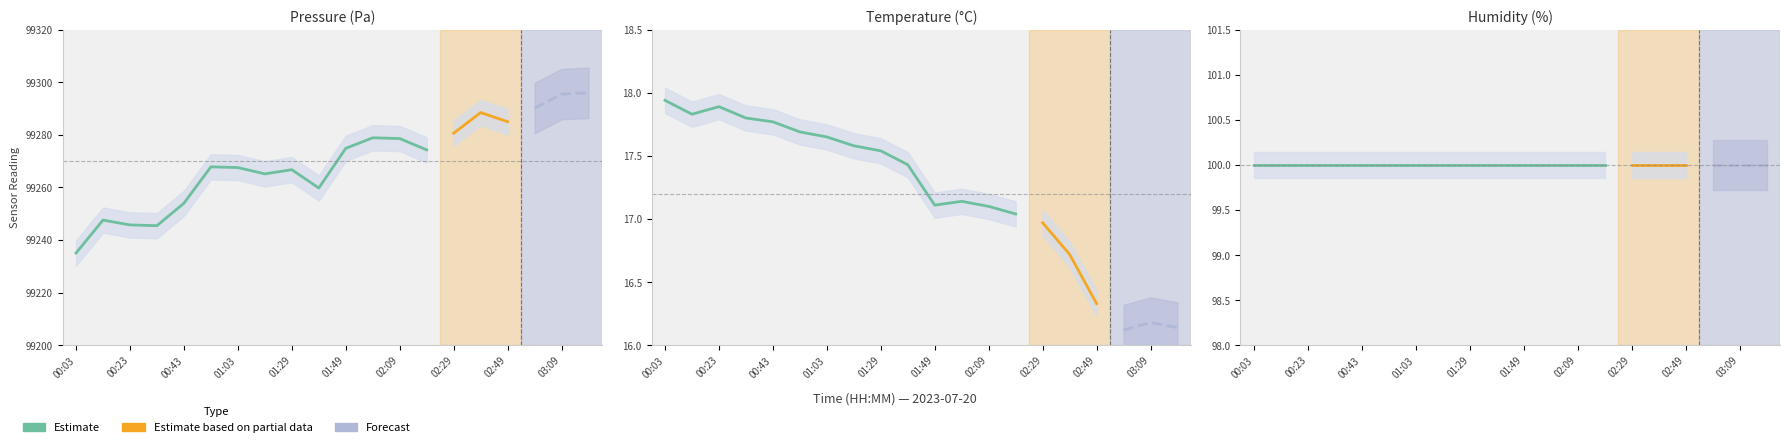

What is the minimum value shown in the chart?

16.1